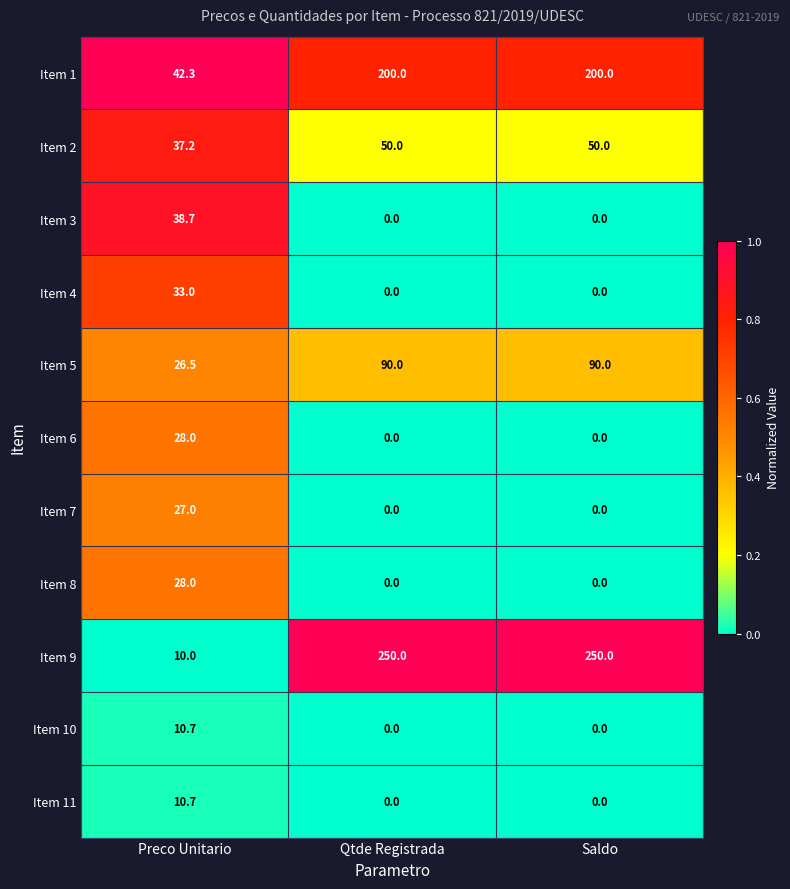

The value of Item 7 at Saldo is 0.0. True or false?

True